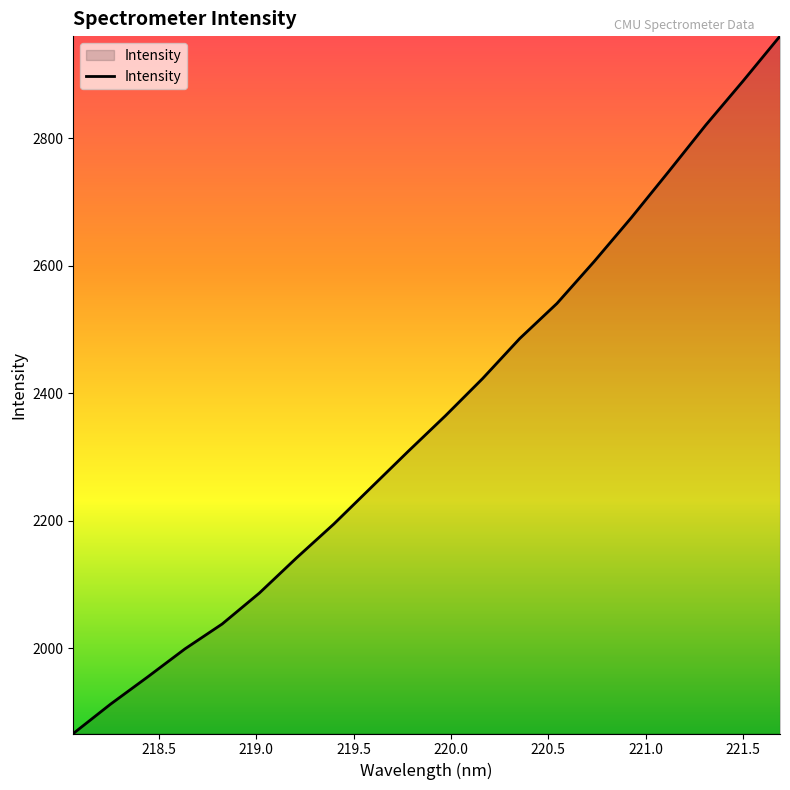

What is the greatest value displayed?

2960.1